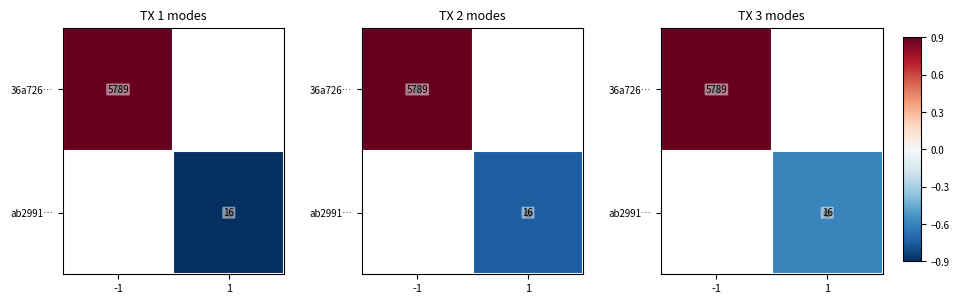

At how many categories does at least one series exceed 0?

1